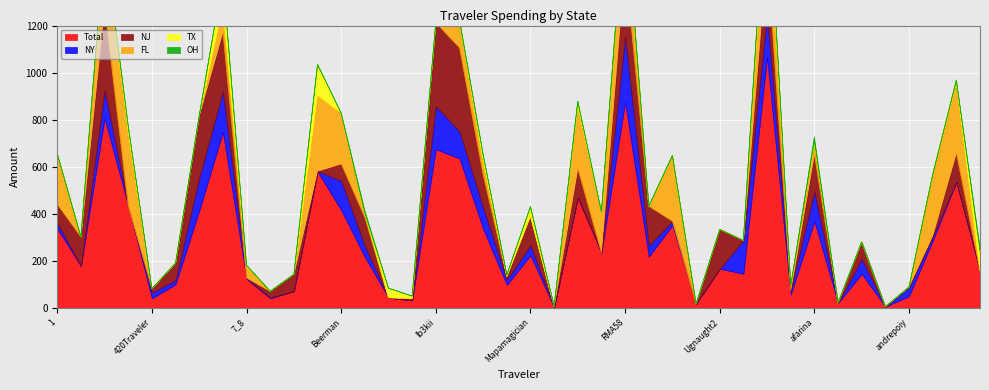

At which category does TX reach its first local valley?

JamesMD